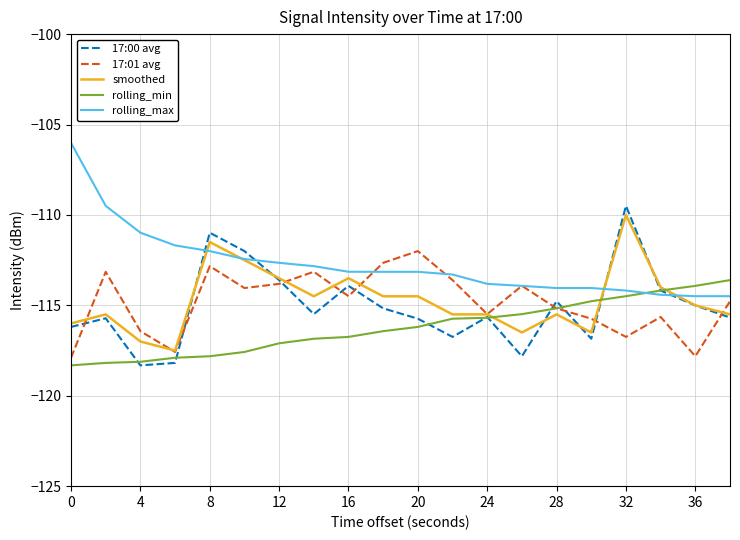

What is the lowest value of the 17:01 avg series?

-117.9